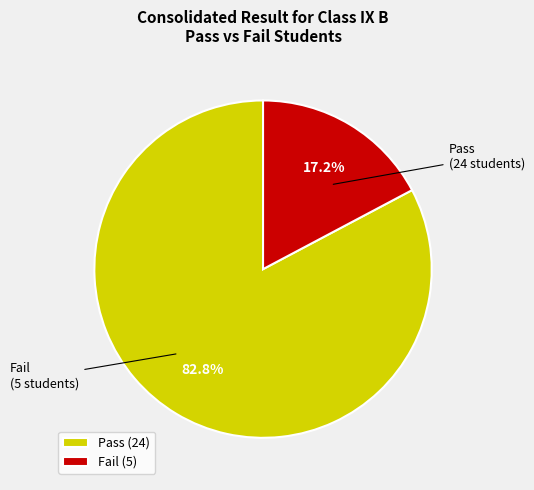

To the nearest percent, what is the difference between the largest and smallest slice percentages?

66%